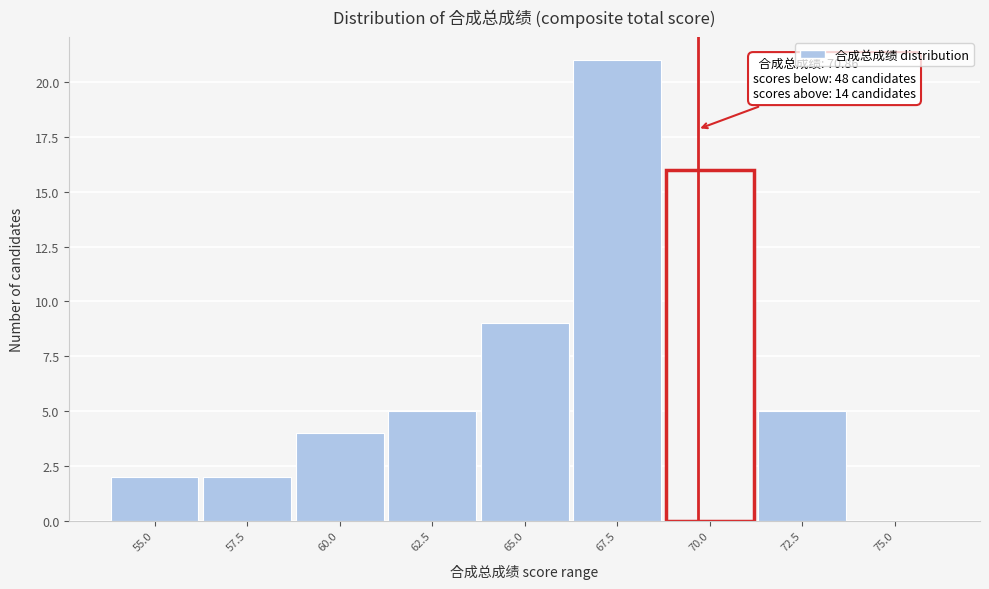

Reading left to right, what are all the values shown in this chart?

55.0=2	57.5=2	60.0=4	62.5=5	65.0=9	67.5=21	70.0=16	72.5=5	75.0=0